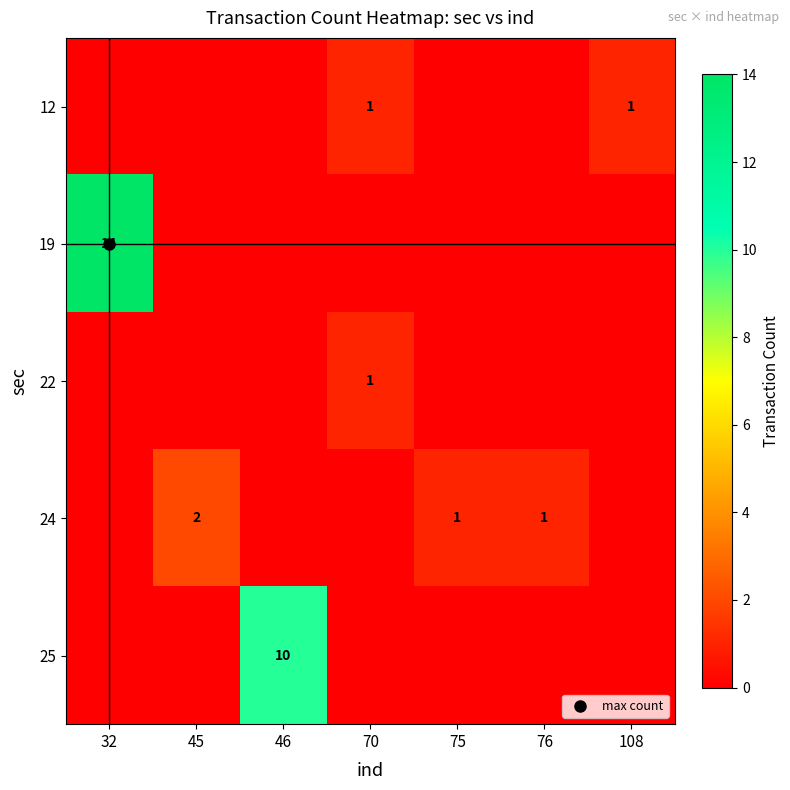

The 24 series shows 0 at 75. True or false?

False